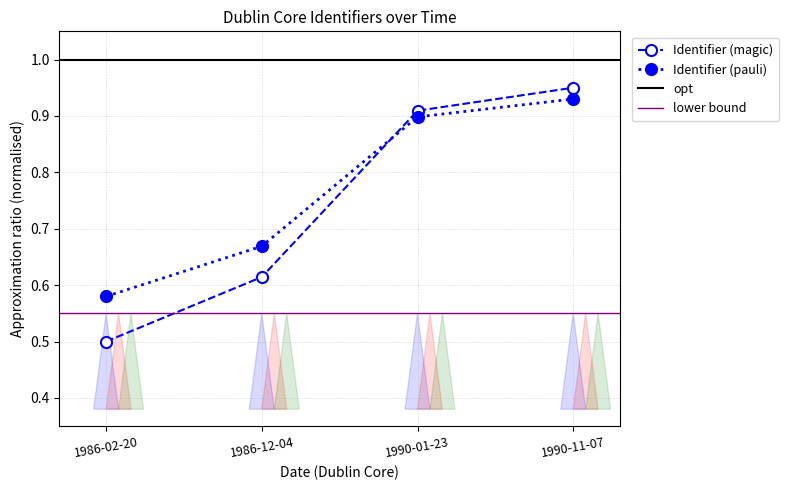

Which label corresponds to the largest value in the chart?

1990-11-07